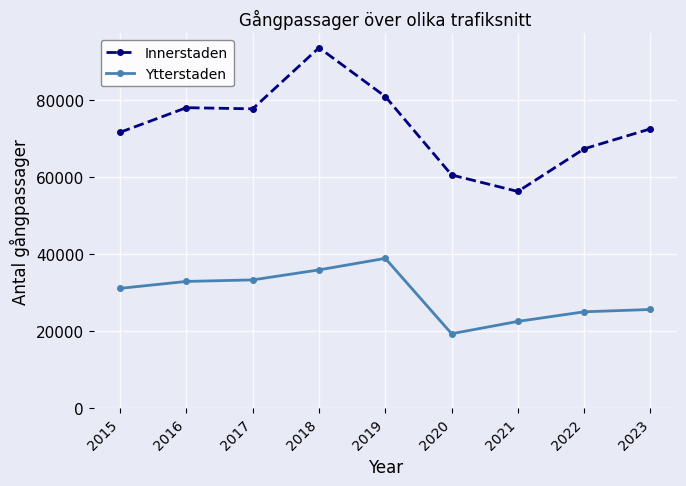

True or false: Ytterstaden has more than 0 interior local peaks.

True